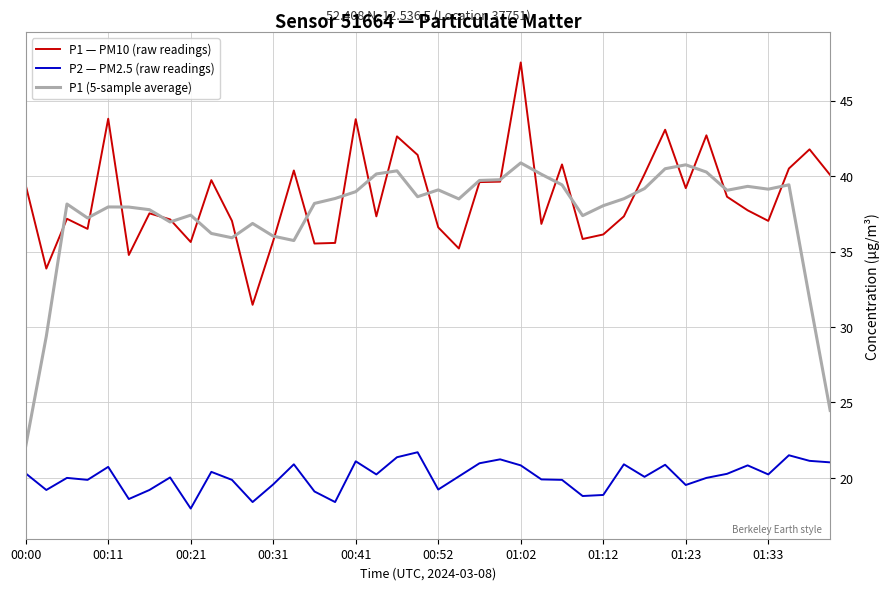

List the series in order of their peak value, highest first.

P1 — PM10 (raw readings), P1 (5-sample average), P2 — PM2.5 (raw readings)